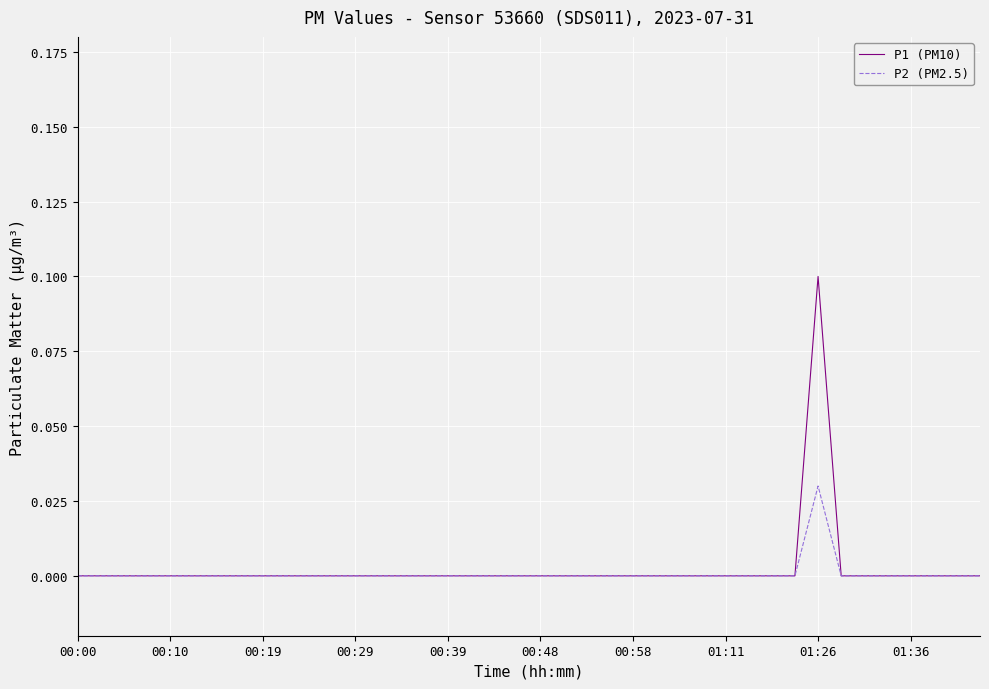

Rank the series by their maximum value, from lowest to highest.

P2 (PM2.5), P1 (PM10)